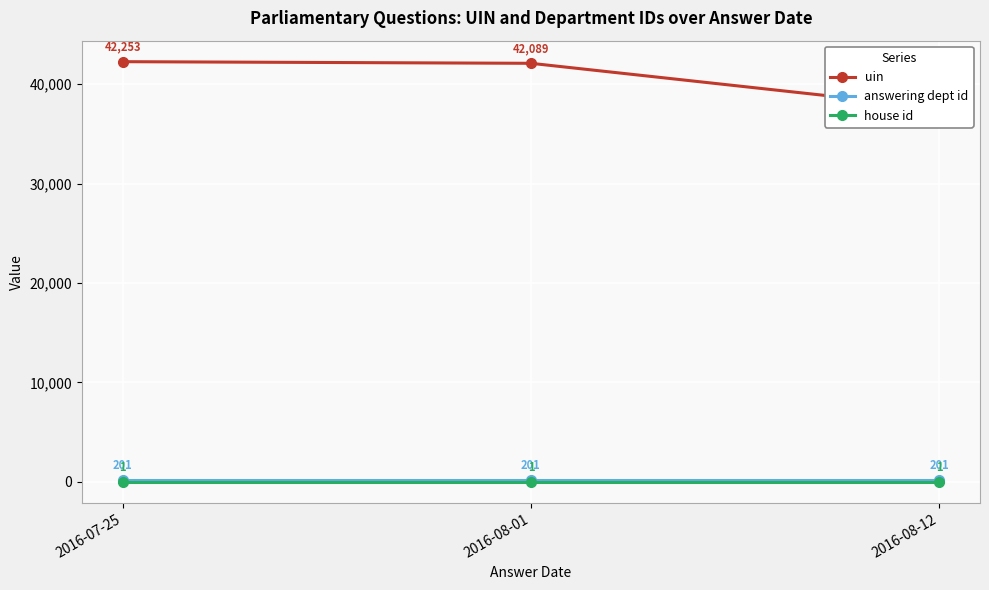

Does the chart display data point markers on the line(s)?

Yes